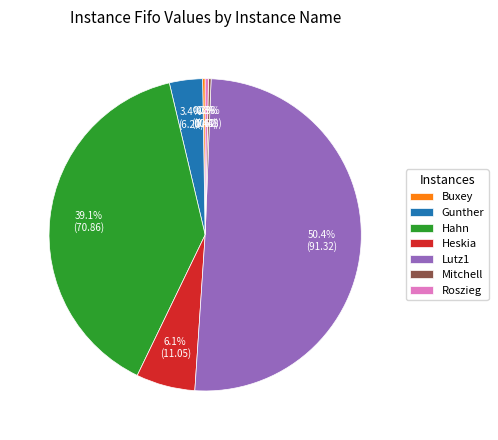

Do Hahn and Heskia together represent more than half of the pie?

No